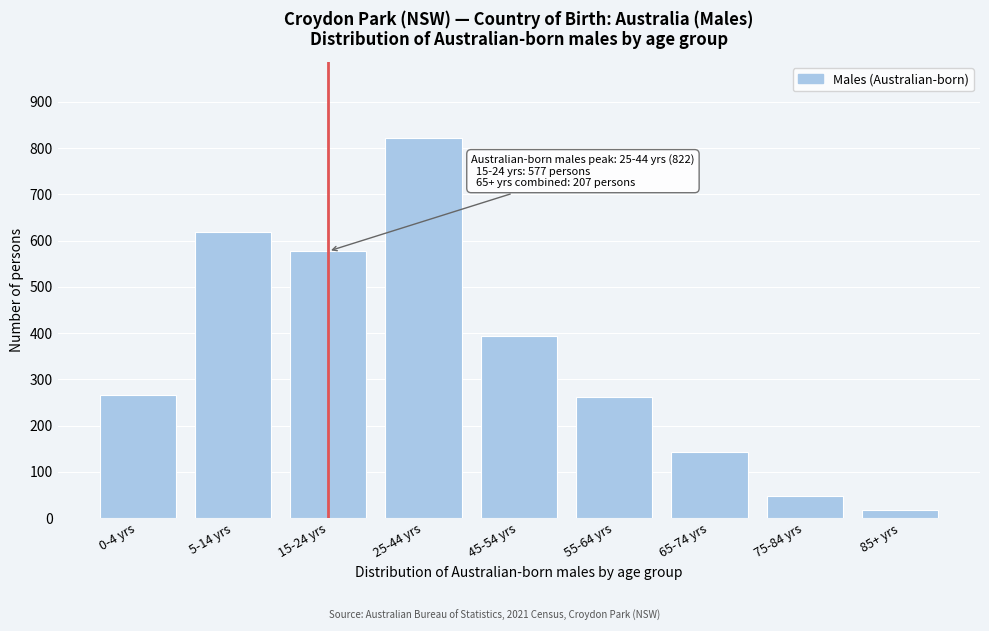

Reading right to left, what are all the values shown in this chart?

85+ yrs=17	75-84 yrs=47	65-74 yrs=143	55-64 yrs=261	45-54 yrs=393	25-44 yrs=822	15-24 yrs=577	5-14 yrs=618	0-4 yrs=265